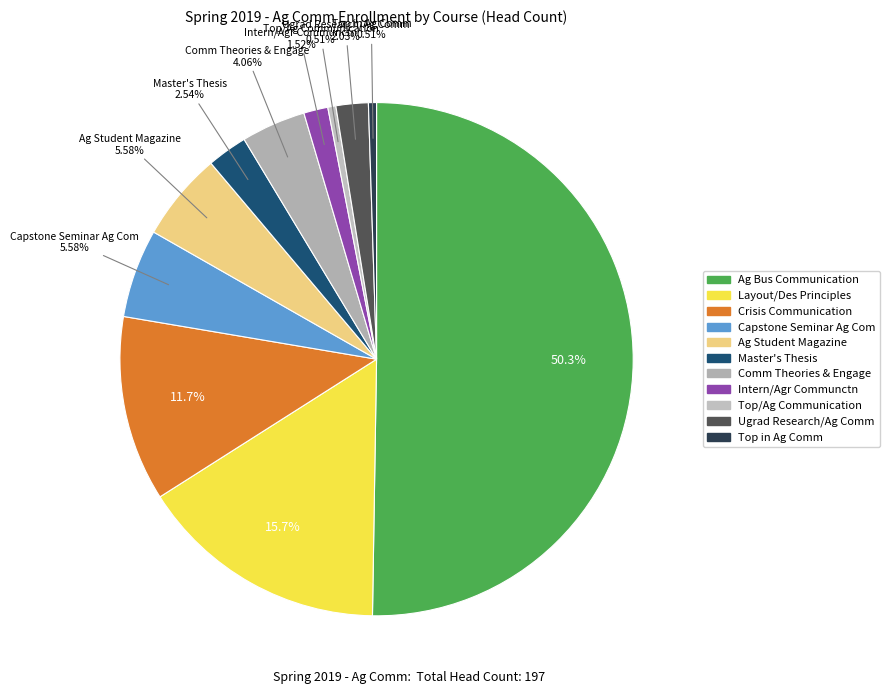

How many segments does this pie chart have?

11